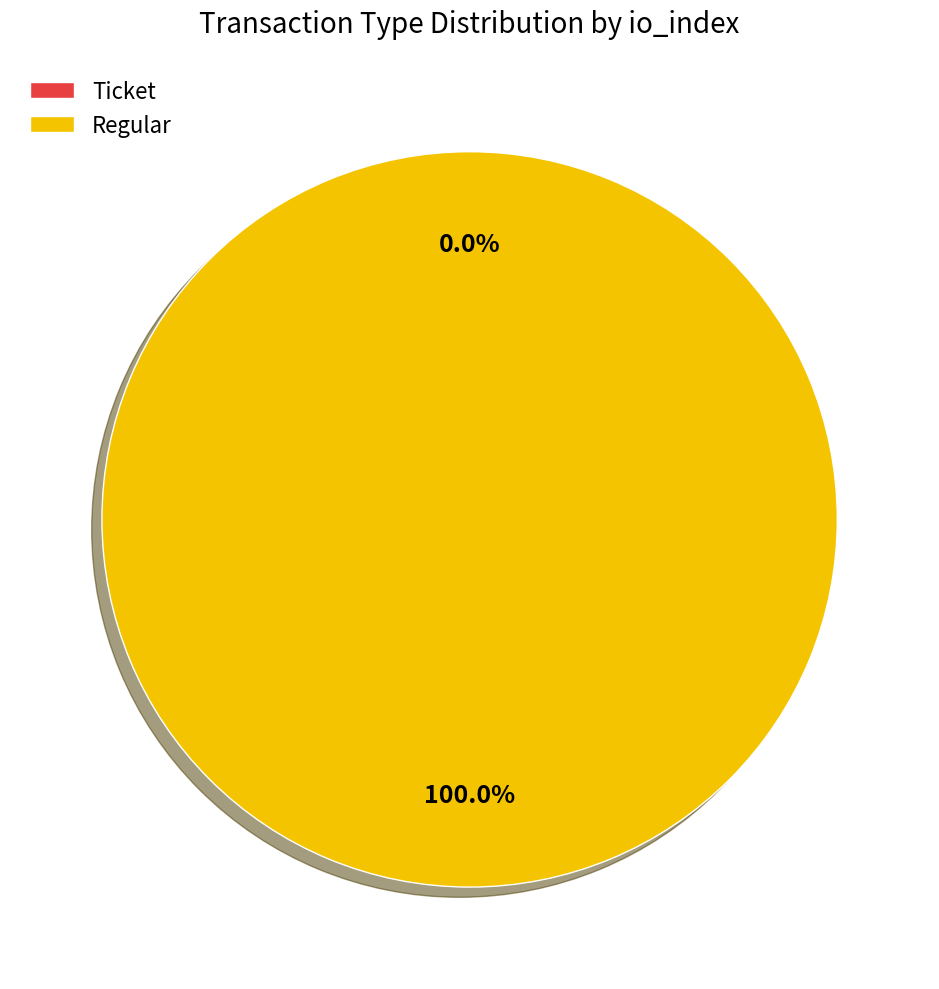

Which category has the smallest portion of the pie?

Ticket